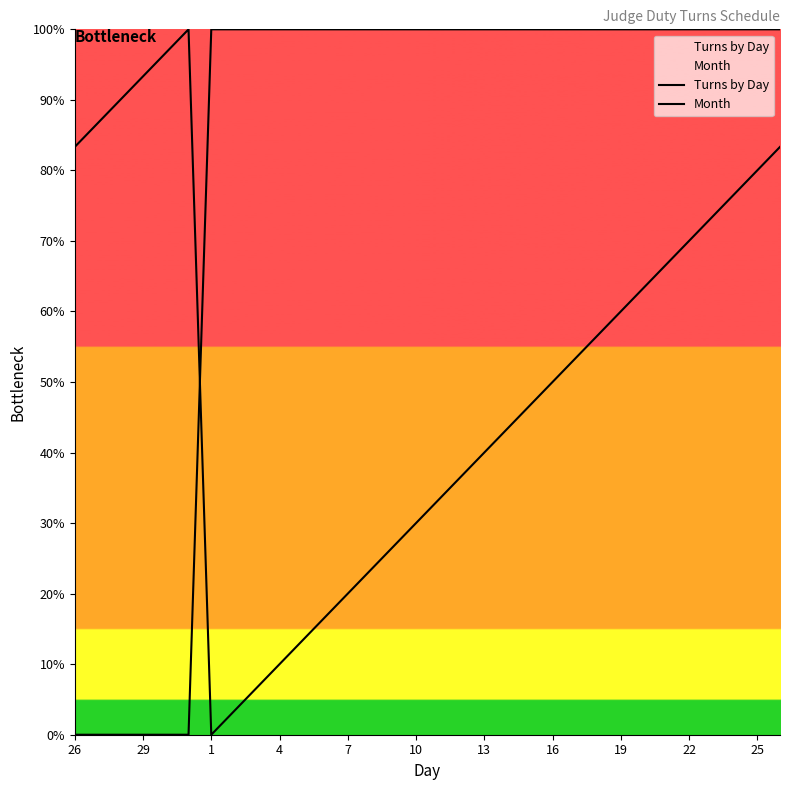

How many lines are shown in the chart?

2